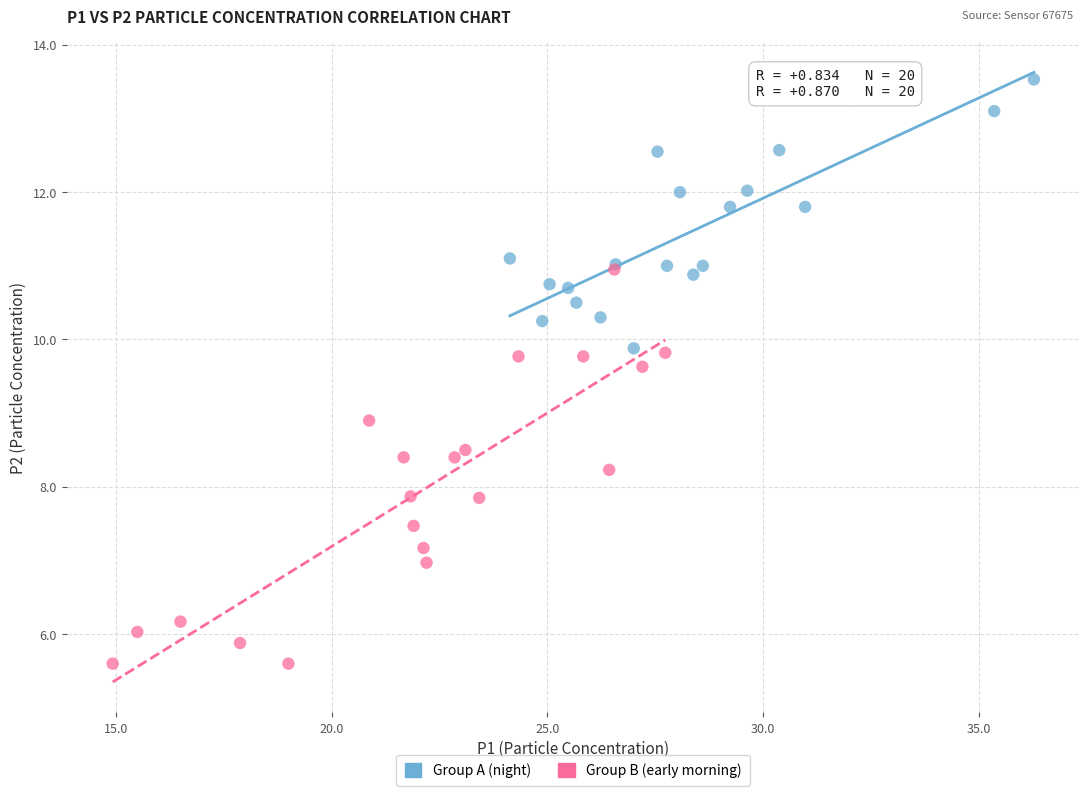

What are all the series names shown in the legend?

Group A (night), Group B (early morning)